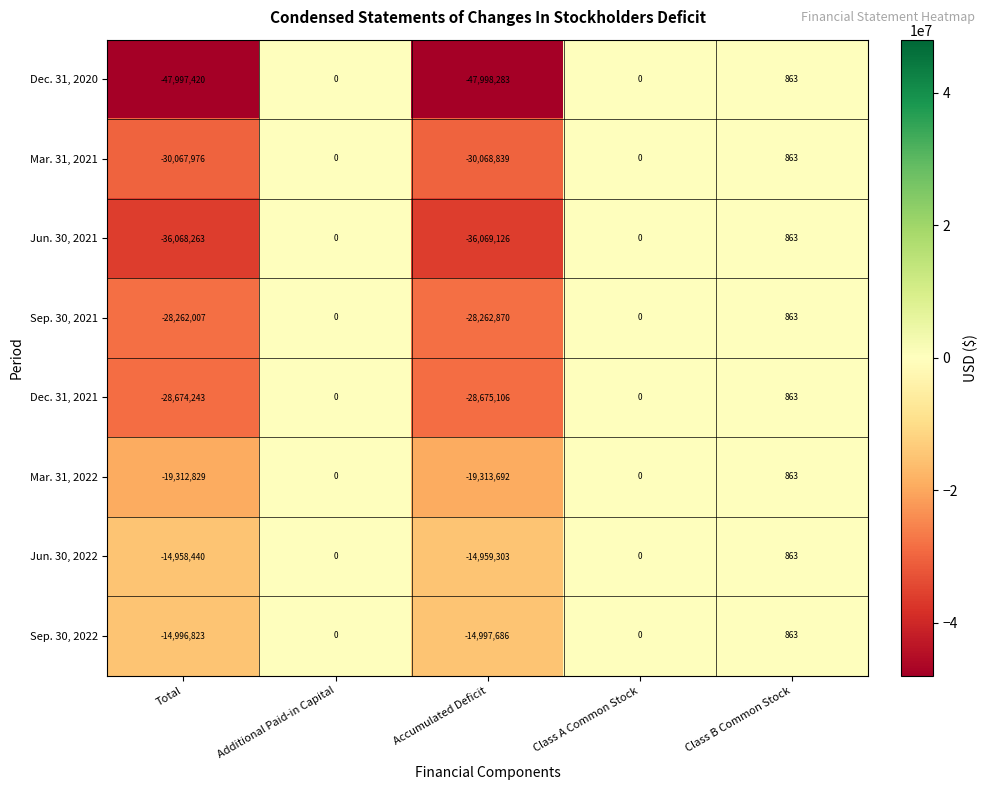

Count the number of categories in the chart.

5